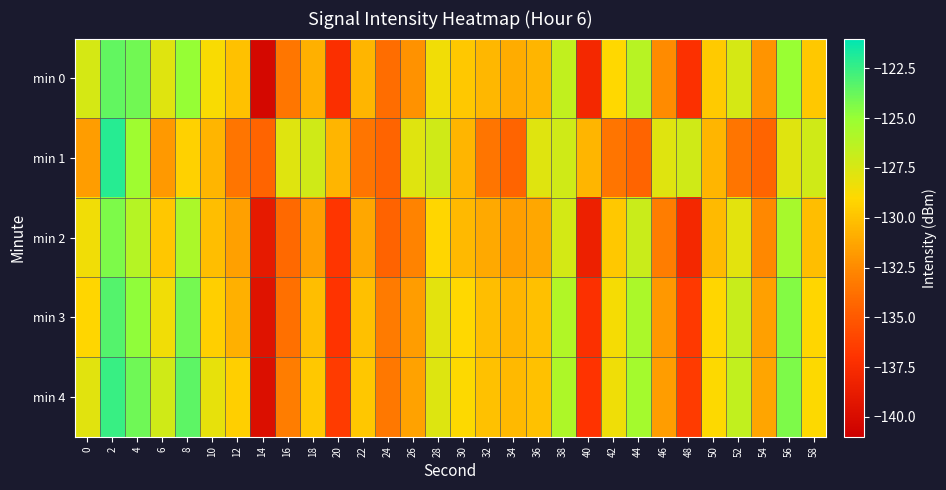

Between 22 and 28, which is larger?

28